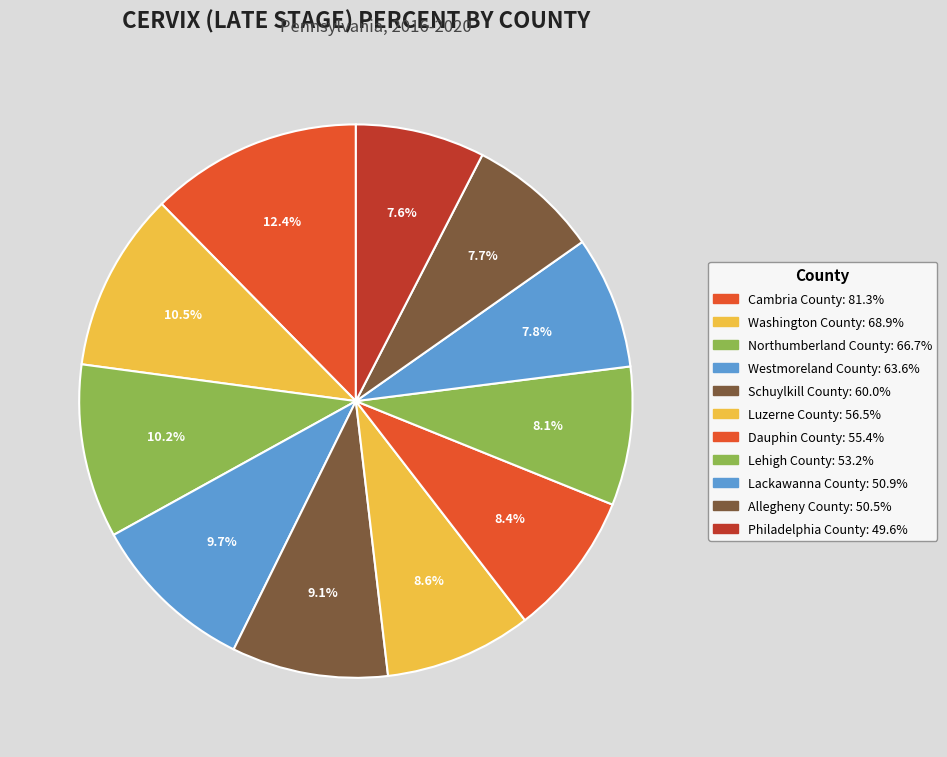

What is the largest slice in the pie chart?

Cambria County